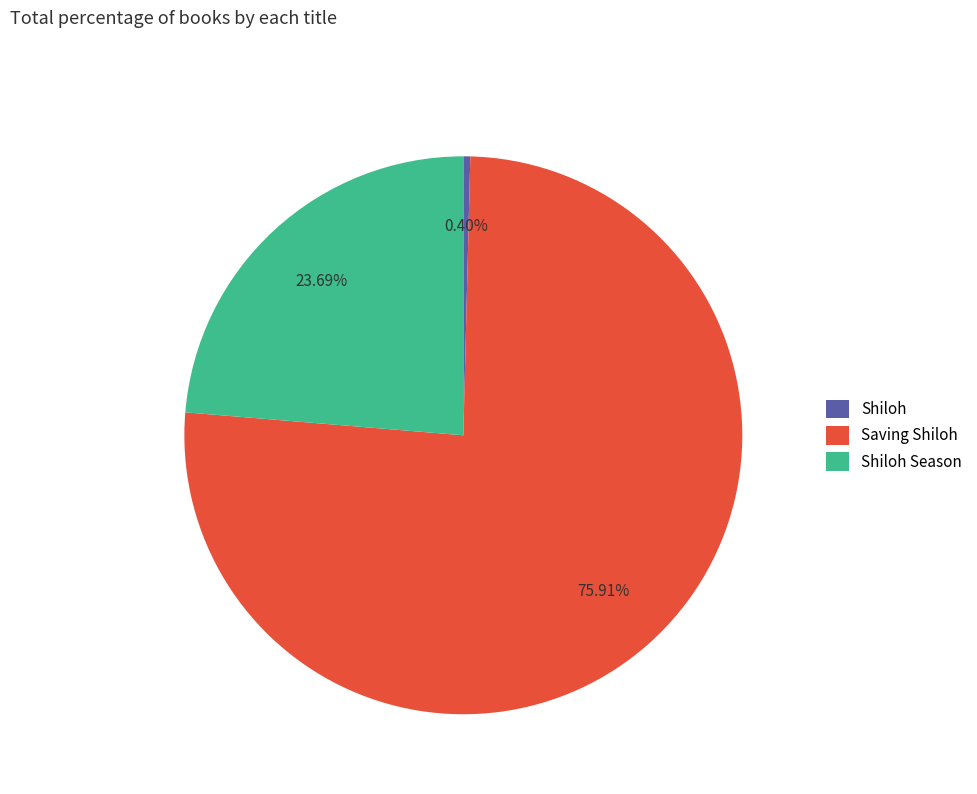

To the nearest percent, what is the combined percentage of Shiloh Season and Saving Shiloh?

100%